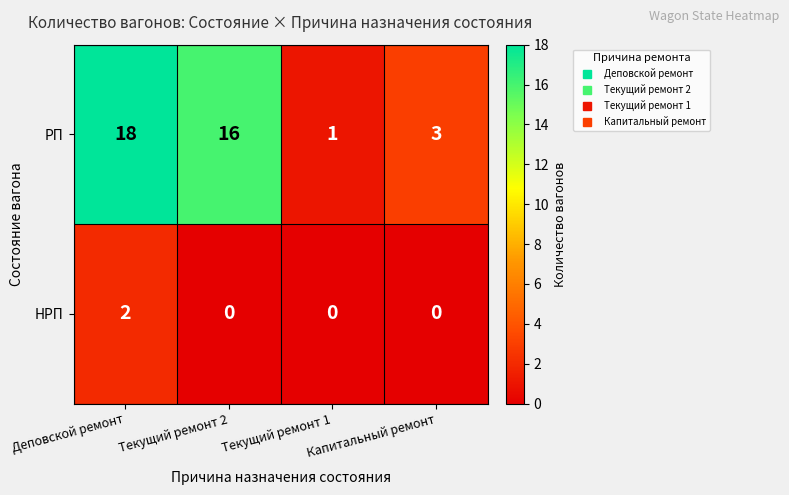

Which series has the largest range (max minus min)?

PП